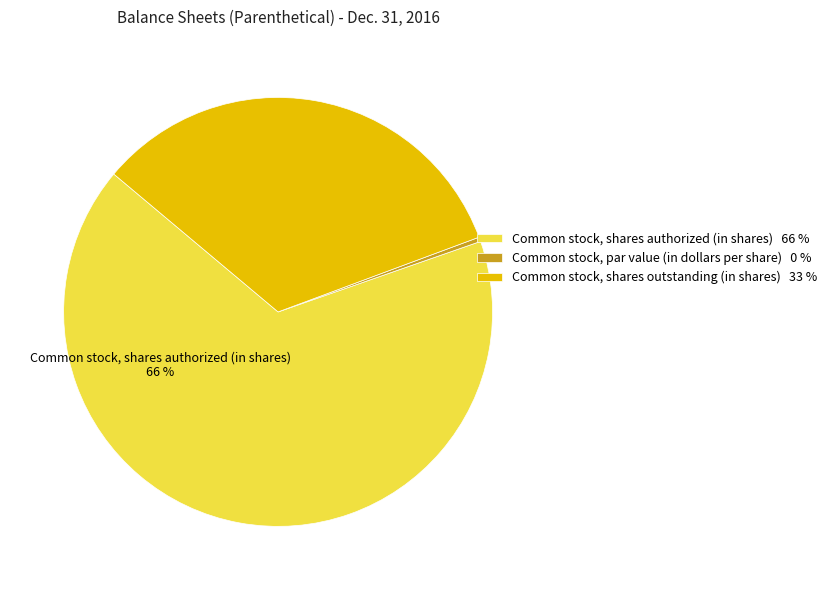

Does any single category account for the majority?

Yes